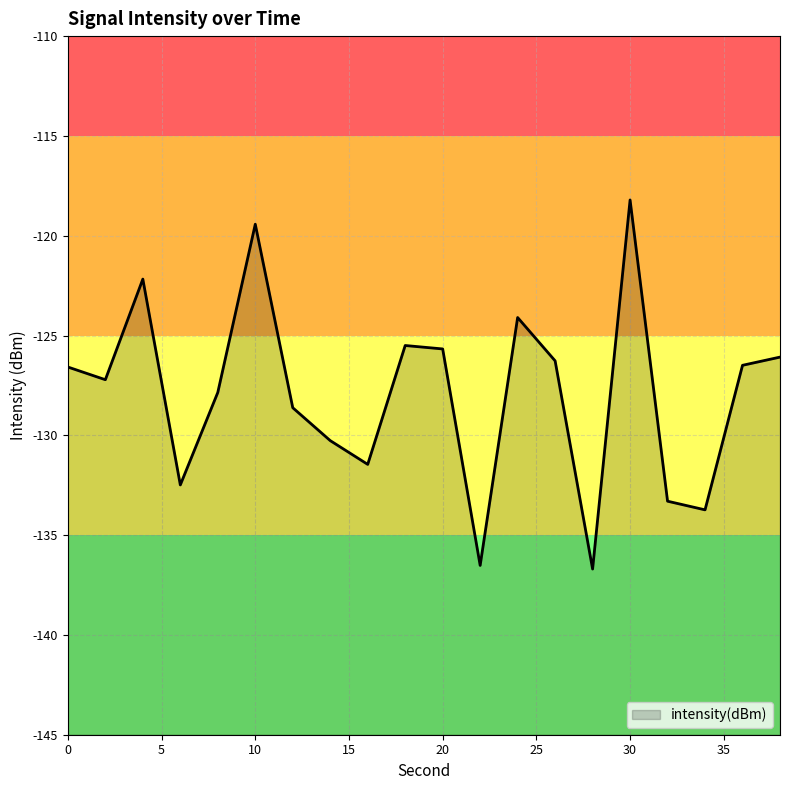

Count the number of data series in this chart.

1